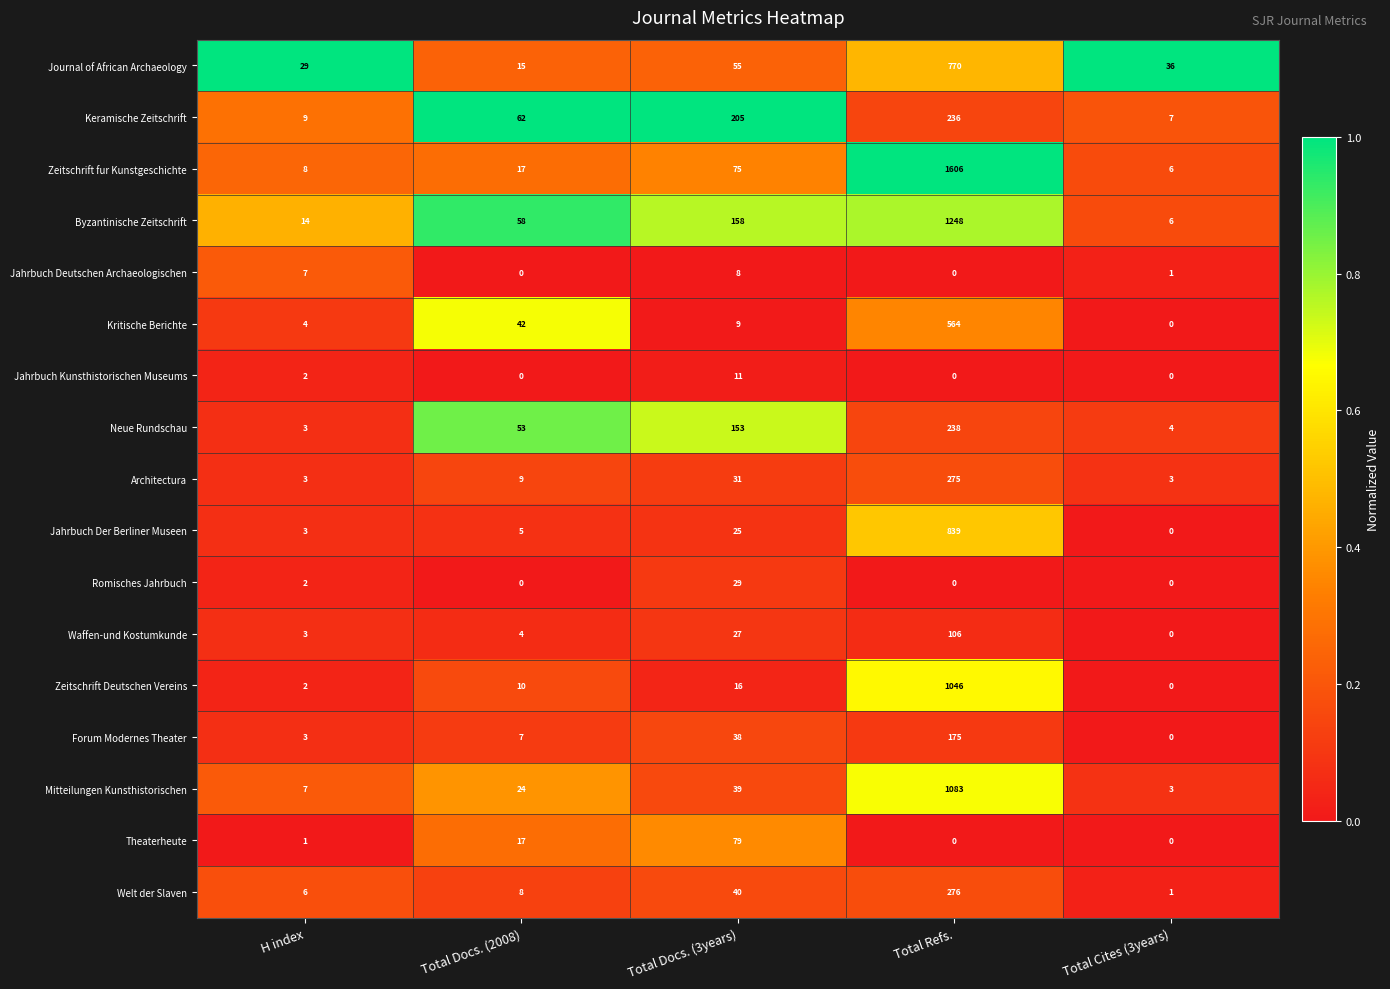

What is the difference between the Mitteilungen Kunsthistorischen values at Total Docs. (2008) and Total Refs.?

1059